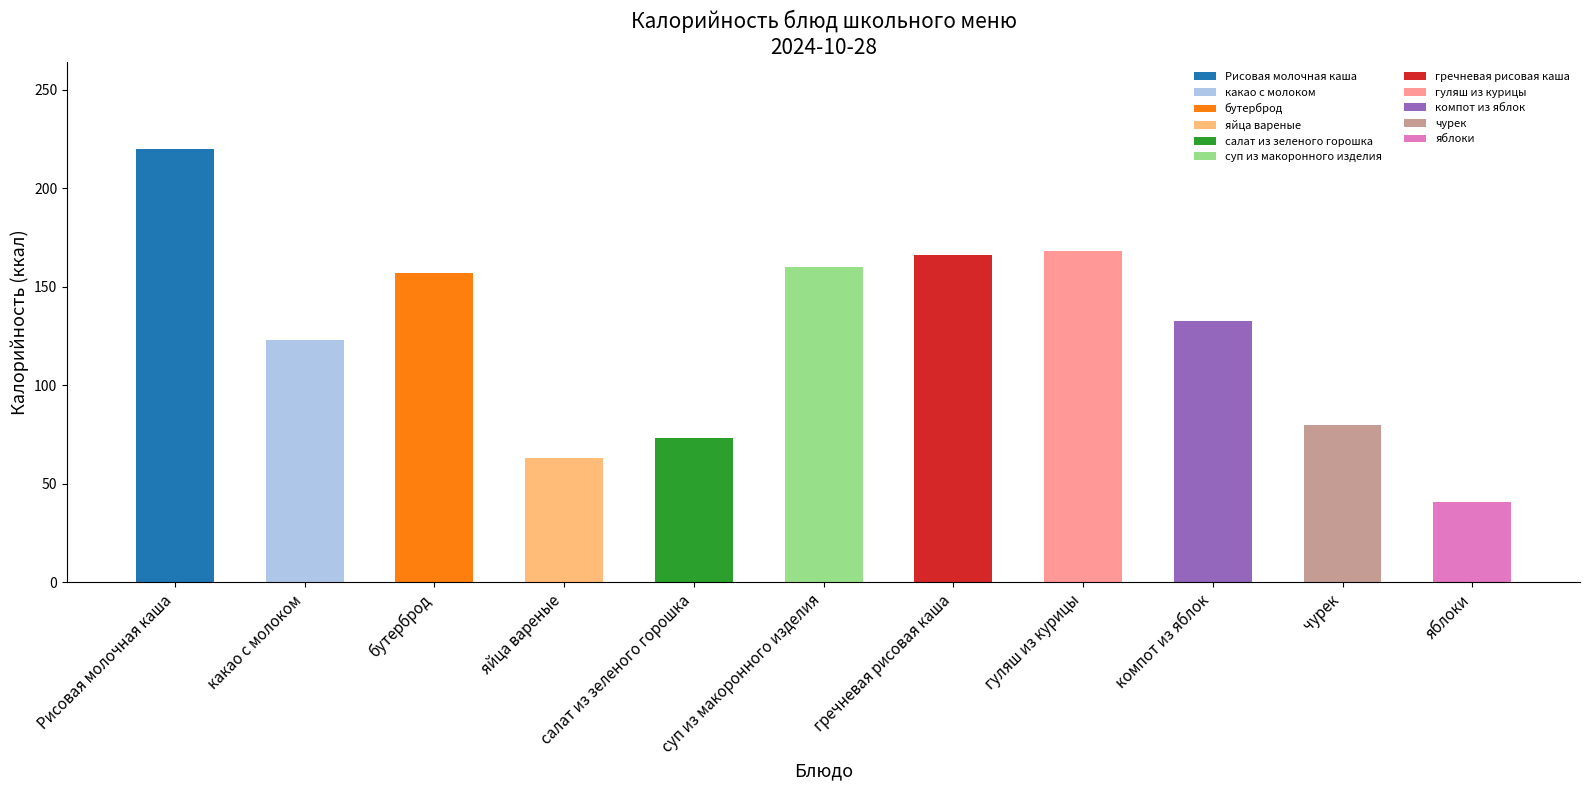

How many values exceed 132?

6